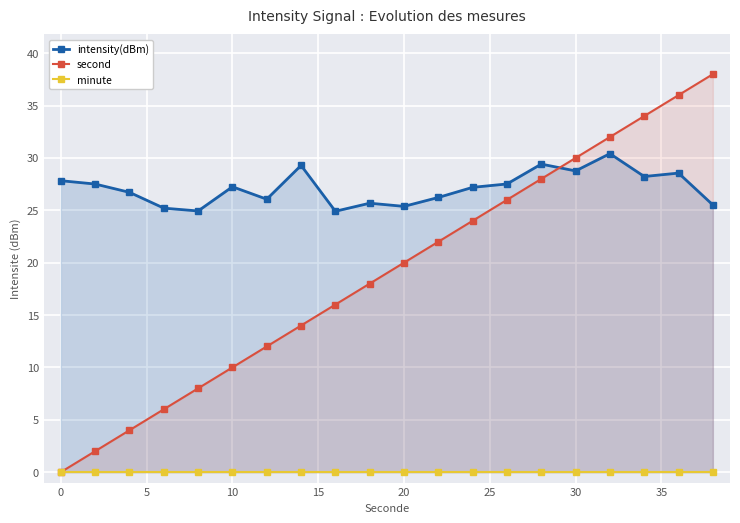

True or false: second has a value of 16 at 10.

False